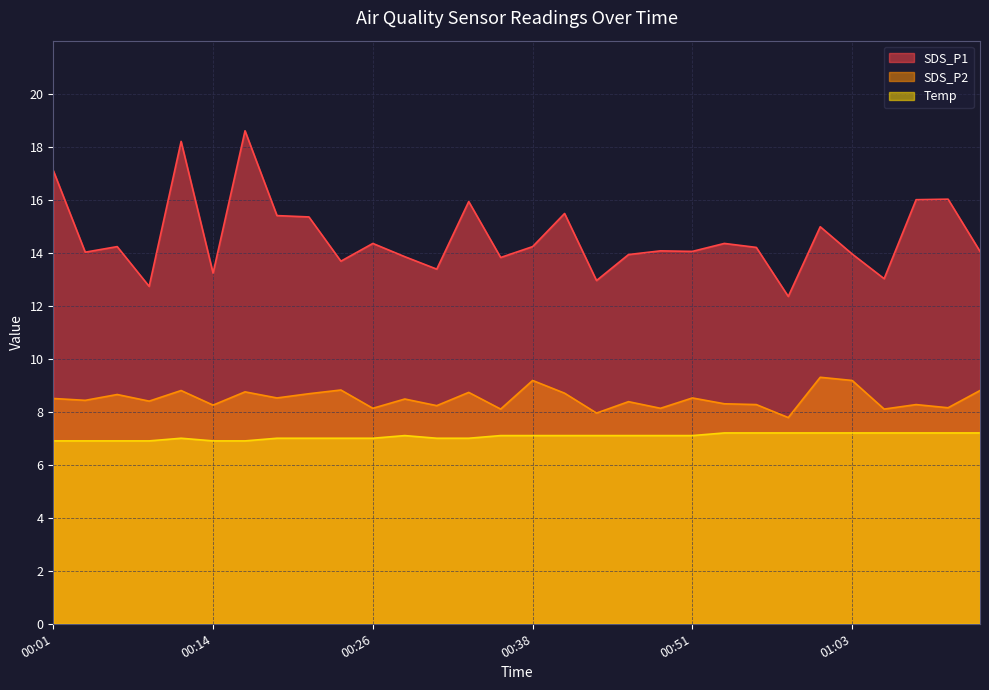

How many data points in SDS_P1 are less than 14?

11